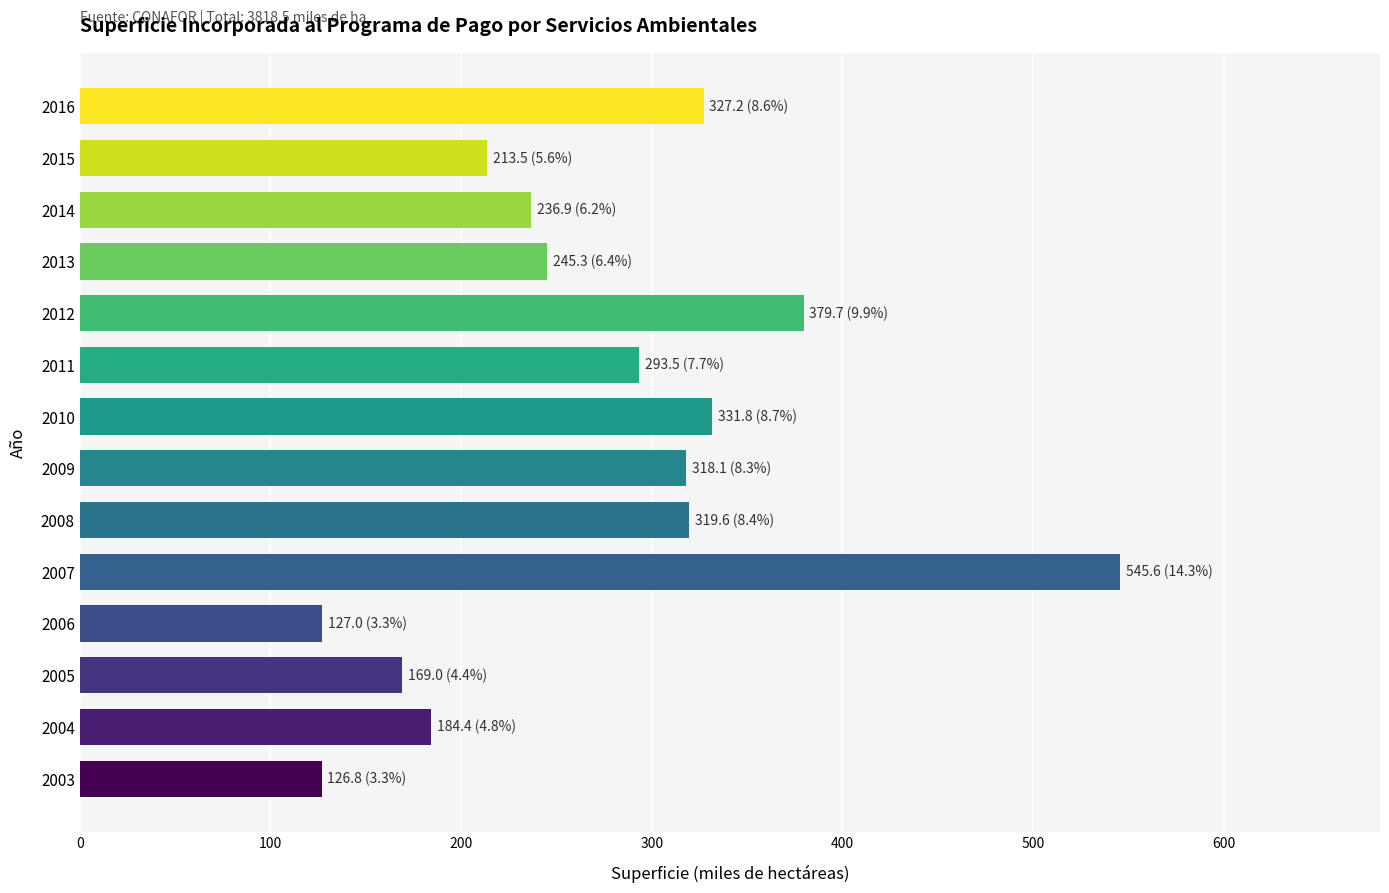

What is the difference between the maximum and minimum values?

418.8